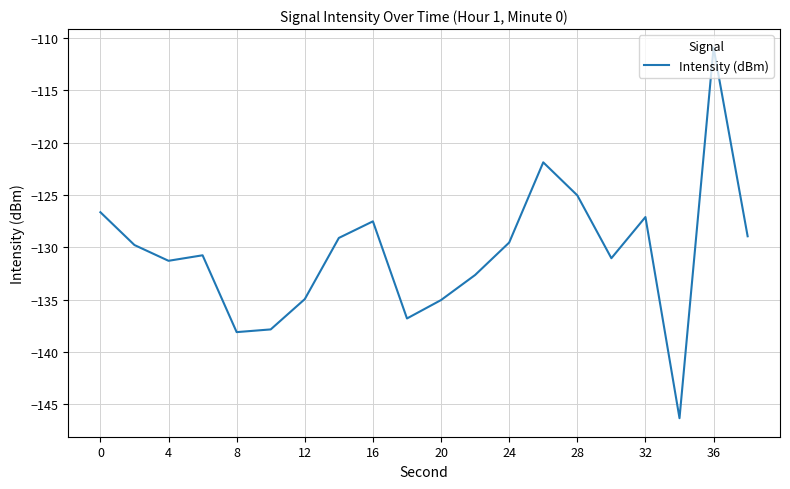

Count the number of categories in the chart.

20